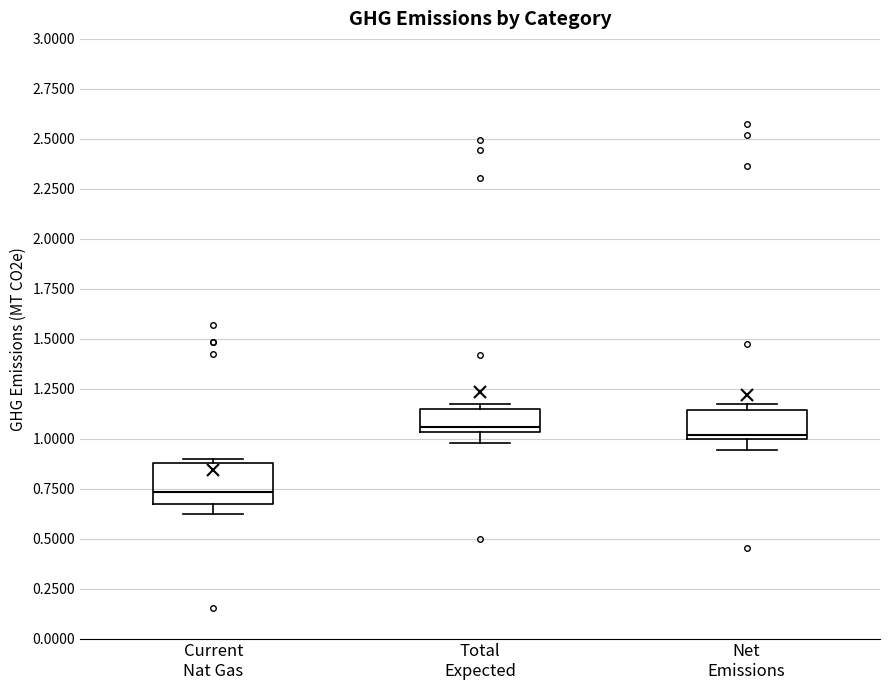

Which box has the lowest median line?

Current Nat Gas